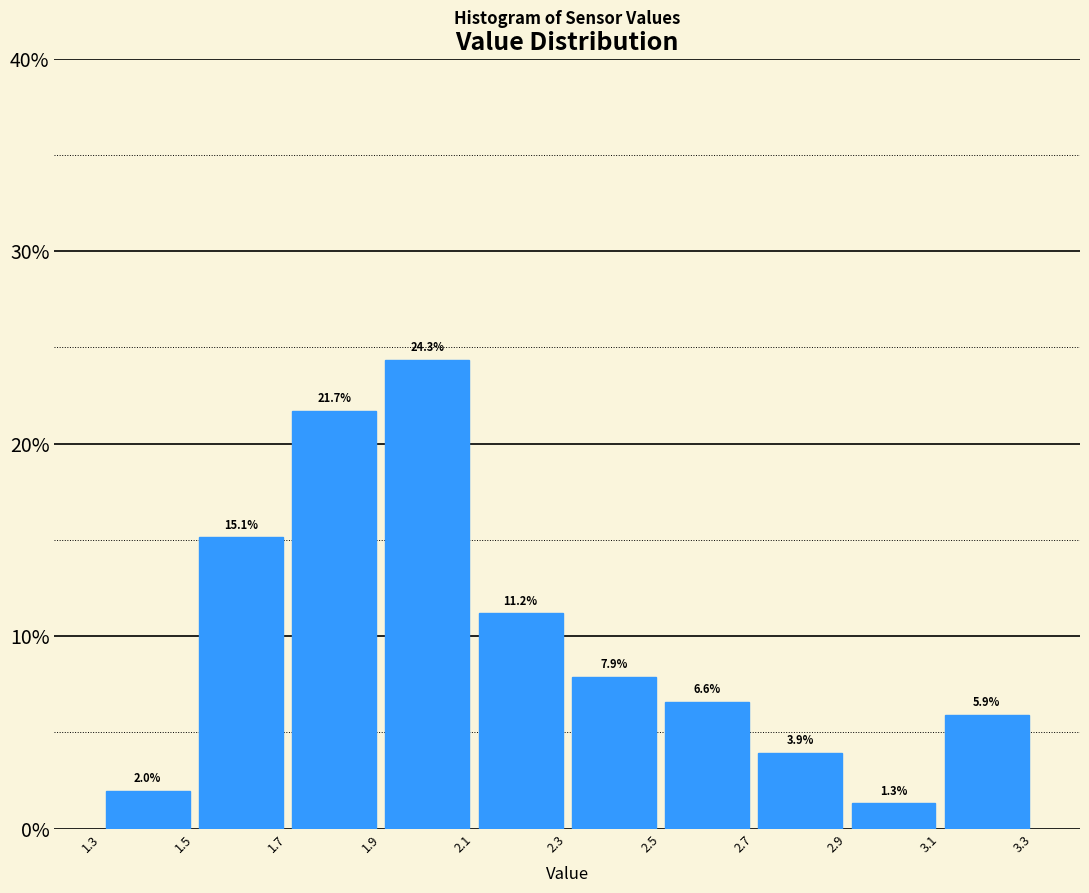

What is the height of the bar covering 2.1 to 2.3 on the x-axis?

11.2